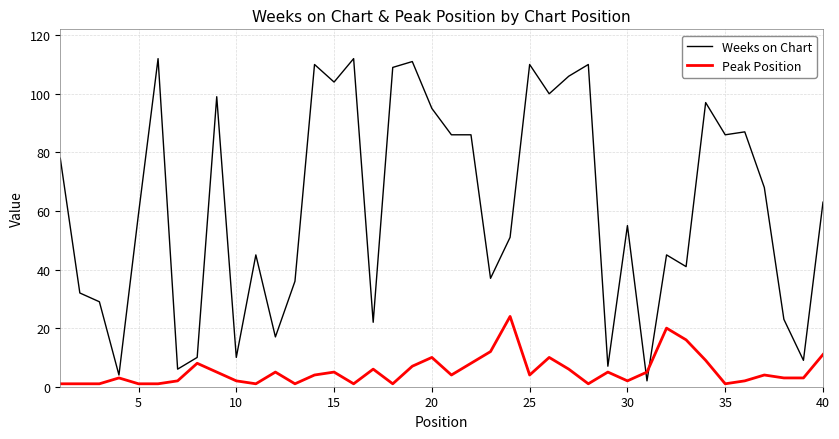

Which series has the widest spread of values?

Weeks on Chart